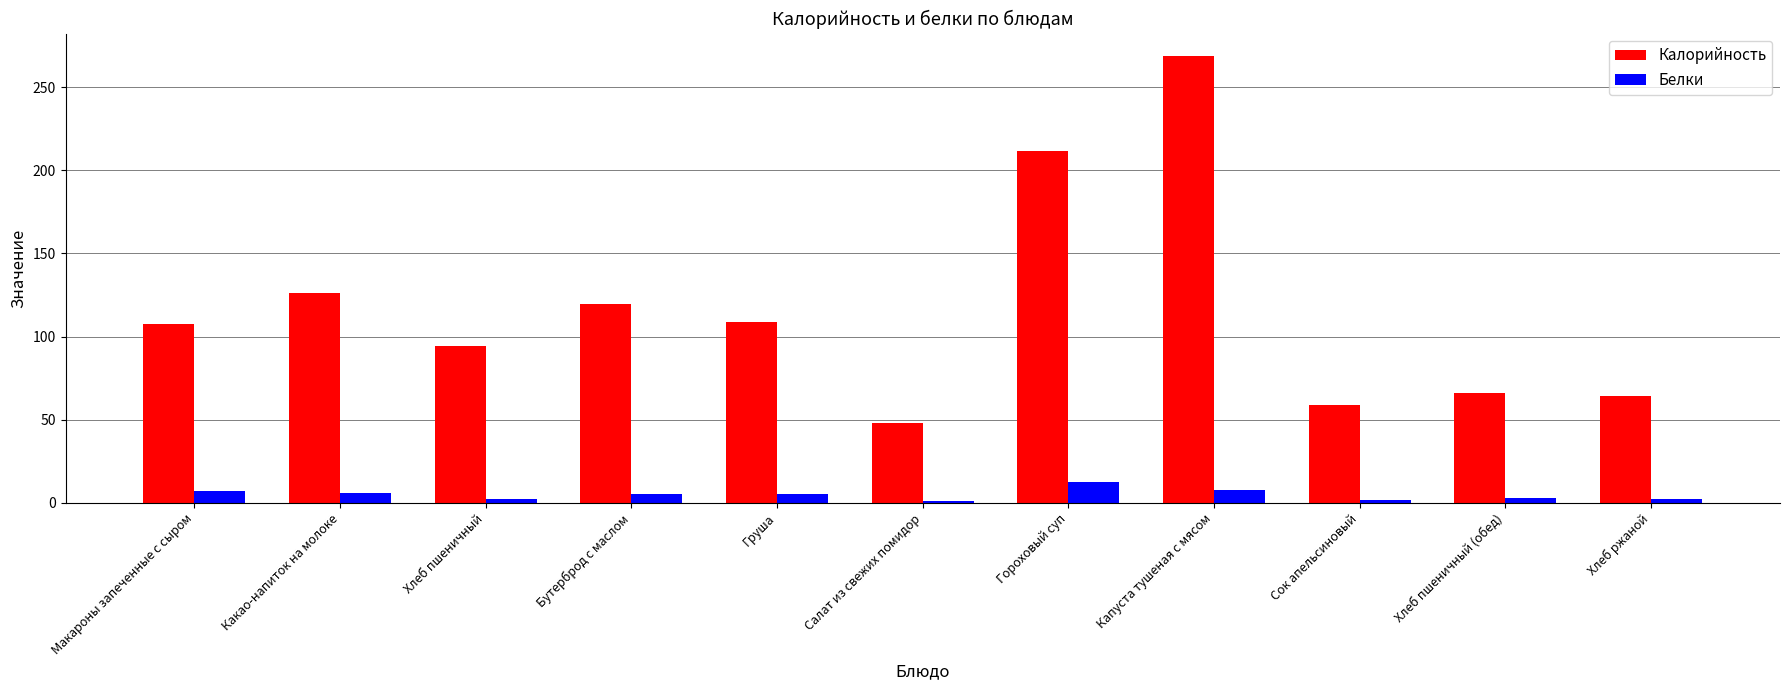

True or false: Калорийность has a value of 24.8 at Бутерброд с маслом.

False